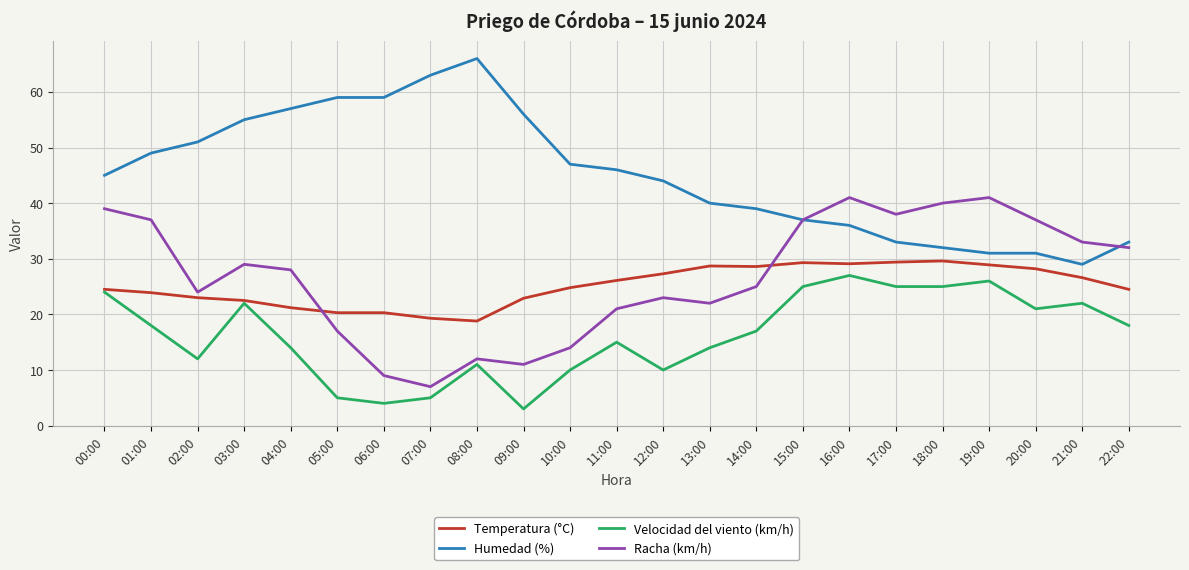

What position from the right is 01:00?

22